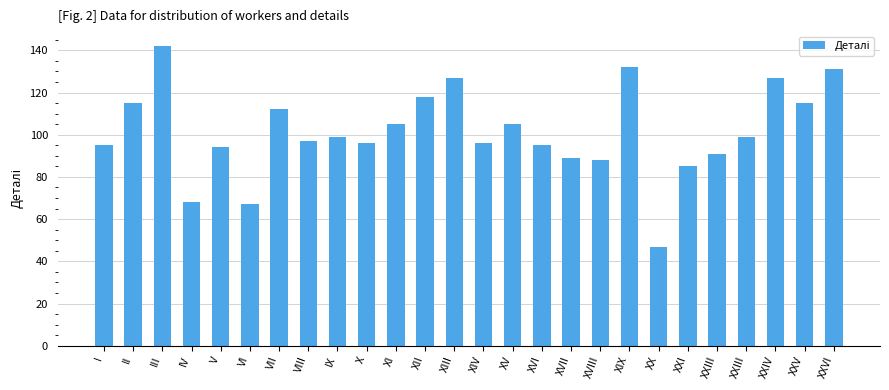

What is the maximum value shown in the chart?

142